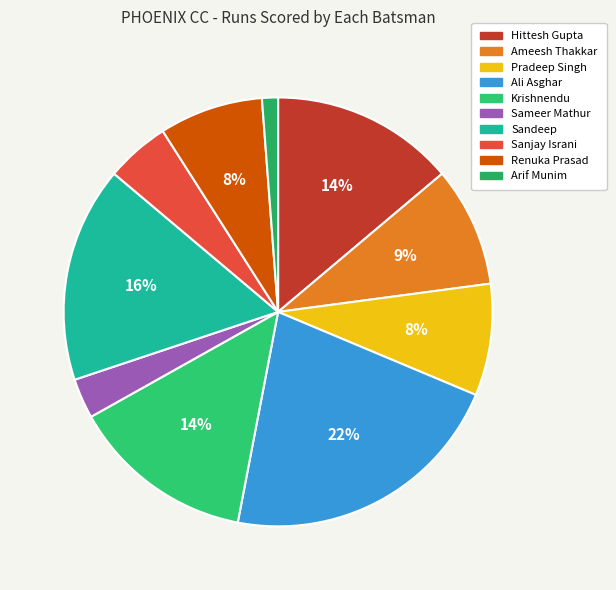

Rank the categories by value from lowest to highest.

Arif Munim, Sameer Mathur, Sanjay Israni, Renuka Prasad, Pradeep Singh, Ameesh Thakkar, Hittesh Gupta, Krishnendu, Sandeep, Ali Asghar